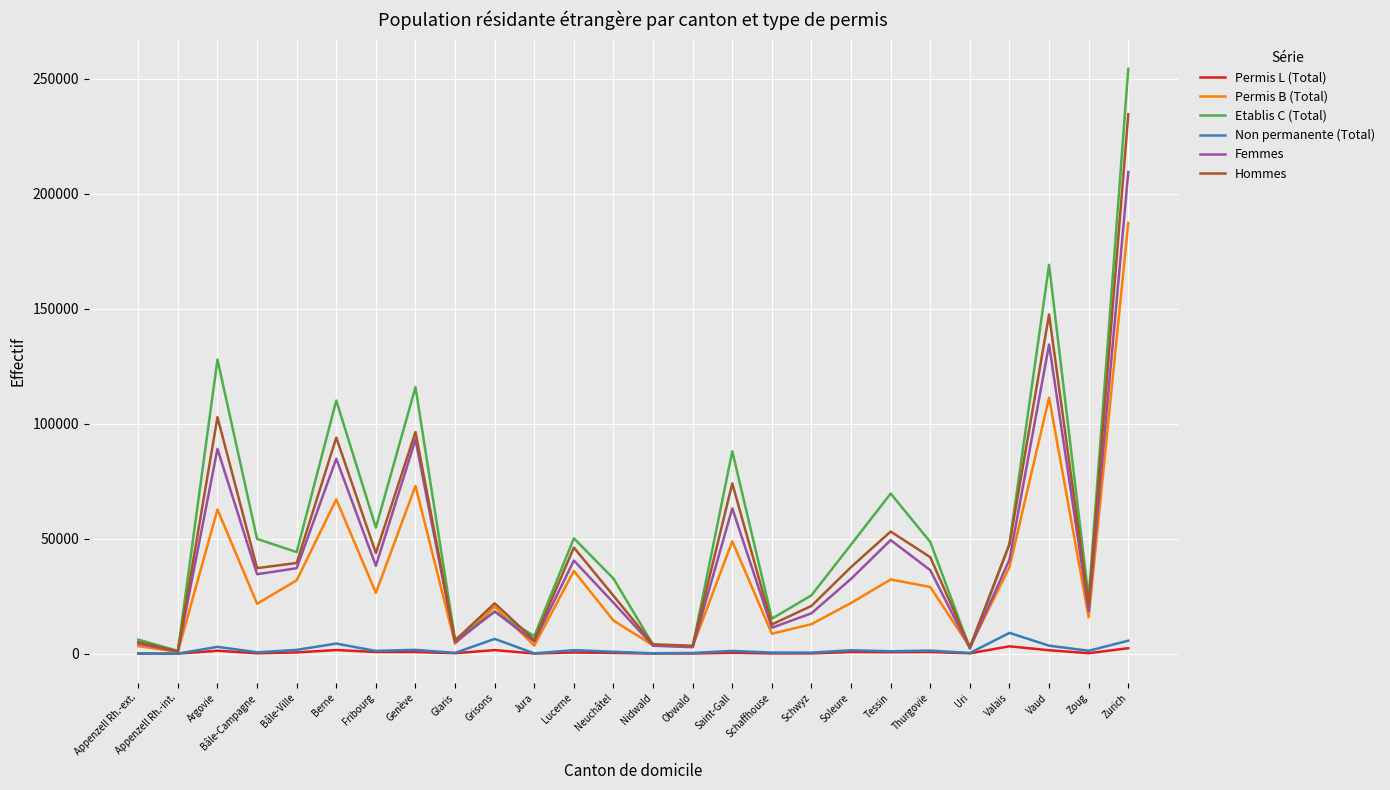

Which series has the widest spread of values?

Etablis C (Total)